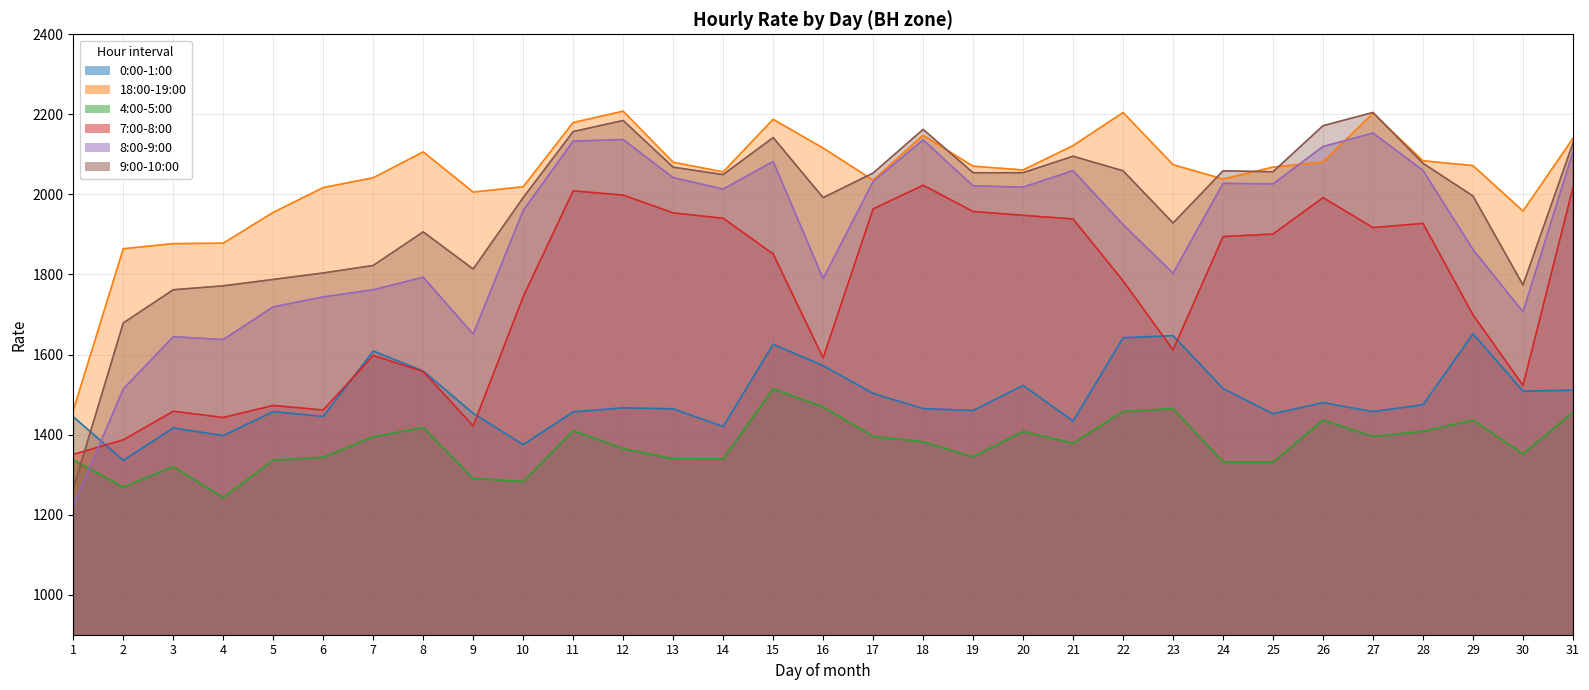

Reading left to right, list all the values displayed in this chart.

0:00-1:00: 1=1444.5	2=1335.5	3=1416.5	4=1397.5	5=1457.5	6=1445.4	7=1608.8	8=1558.8	9=1453.2	10=1374.8	11=1456.8	12=1466.8	13=1464.4	14=1420.1	15=1625.7	16=1572.2	17=1502.8	18=1465.0	19=1460.1	20=1522.8	21=1434.0	22=1641.9	23=1647.2	24=1515.0	25=1451.9	26=1479.7	27=1457.5	28=1474.7	29=1651.9	30=1508.3	31=1511.3
18:00-19:00: 1=1460.3	2=1864.2	3=1877.0	4=1878.1	5=1955.1	6=2017.0	7=2041.5	8=2106.2	9=2005.9	10=2019.0	11=2179.6	12=2207.9	13=2080.3	14=2056.2	15=2187.6	16=2115.7	17=2035.8	18=2147.7	19=2070.5	20=2061.1	21=2121.9	22=2204.6	23=2074.2	24=2038.5	25=2068.2	26=2080.9	27=2202.6	28=2084.0	29=2071.9	30=1958.4	31=2140.1
4:00-5:00: 1=1336.9	2=1268.9	3=1320.0	4=1242.7	5=1336.2	6=1343.3	7=1394.7	8=1417.8	9=1290.5	10=1282.7	11=1409.7	12=1365.2	13=1339.6	14=1339.4	15=1514.3	16=1469.1	17=1395.7	18=1382.0	19=1344.4	20=1407.9	21=1378.7	22=1458.0	23=1464.8	24=1331.8	25=1331.1	26=1436.3	27=1395.3	28=1408.1	29=1436.4	30=1351.9	31=1455.8
7:00-8:00: 1=1350.5	2=1386.8	3=1458.3	4=1442.7	5=1472.7	6=1461.4	7=1597.6	8=1557.5	9=1421.5	10=1744.7	11=2008.8	12=1998.3	13=1953.8	14=1940.4	15=1851.3	16=1591.6	17=1963.8	18=2022.9	19=1957.3	20=1947.7	21=1938.6	22=1784.0	23=1611.5	24=1894.6	25=1901.0	26=1991.9	27=1917.1	28=1927.5	29=1699.2	30=1522.9	31=2017.2
8:00-9:00: 1=1221.0	2=1514.1	3=1644.5	4=1637.4	5=1719.2	6=1743.9	7=1761.8	8=1793.2	9=1651.0	10=1960.0	11=2133.1	12=2137.1	13=2041.8	14=2013.3	15=2082.3	16=1789.8	17=2032.0	18=2136.2	19=2021.5	20=2018.2	21=2059.6	22=1924.5	23=1803.2	24=2027.6	25=2026.2	26=2119.7	27=2153.1	28=2060.0	29=1862.2	30=1706.8	31=2106.1
9:00-10:00: 1=1264.7	2=1678.8	3=1761.8	4=1771.6	5=1787.6	6=1803.7	7=1822.5	8=1906.3	9=1813.6	10=1992.1	11=2157.0	12=2184.7	13=2068.0	14=2049.4	15=2142.0	16=1991.9	17=2053.3	18=2162.4	19=2054.1	20=2054.2	21=2095.4	22=2059.0	23=1928.5	24=2058.9	25=2056.6	26=2171.6	27=2204.7	28=2077.7	29=1996.0	30=1773.7	31=2128.4